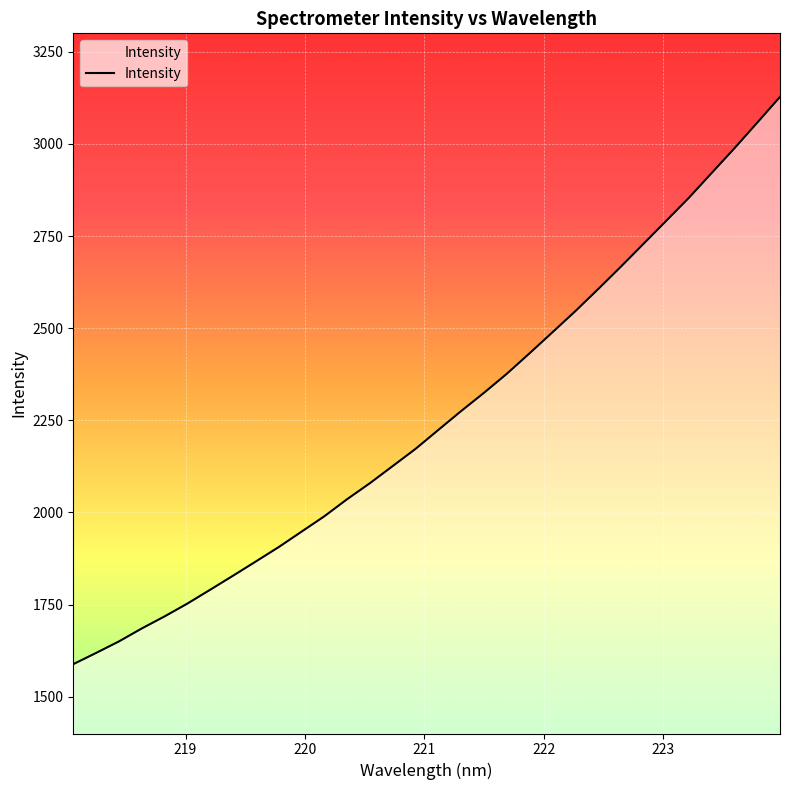

What is the difference between the maximum and minimum values?

1539.3